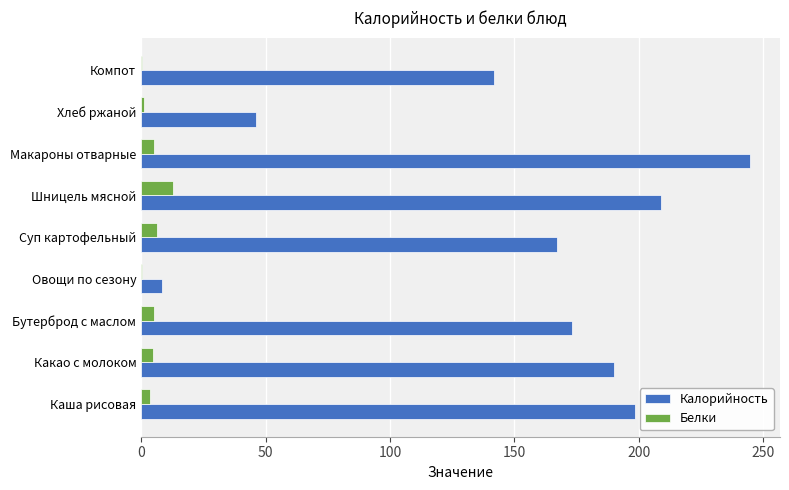

What are all the series names shown in the legend?

Калорийность, Белки